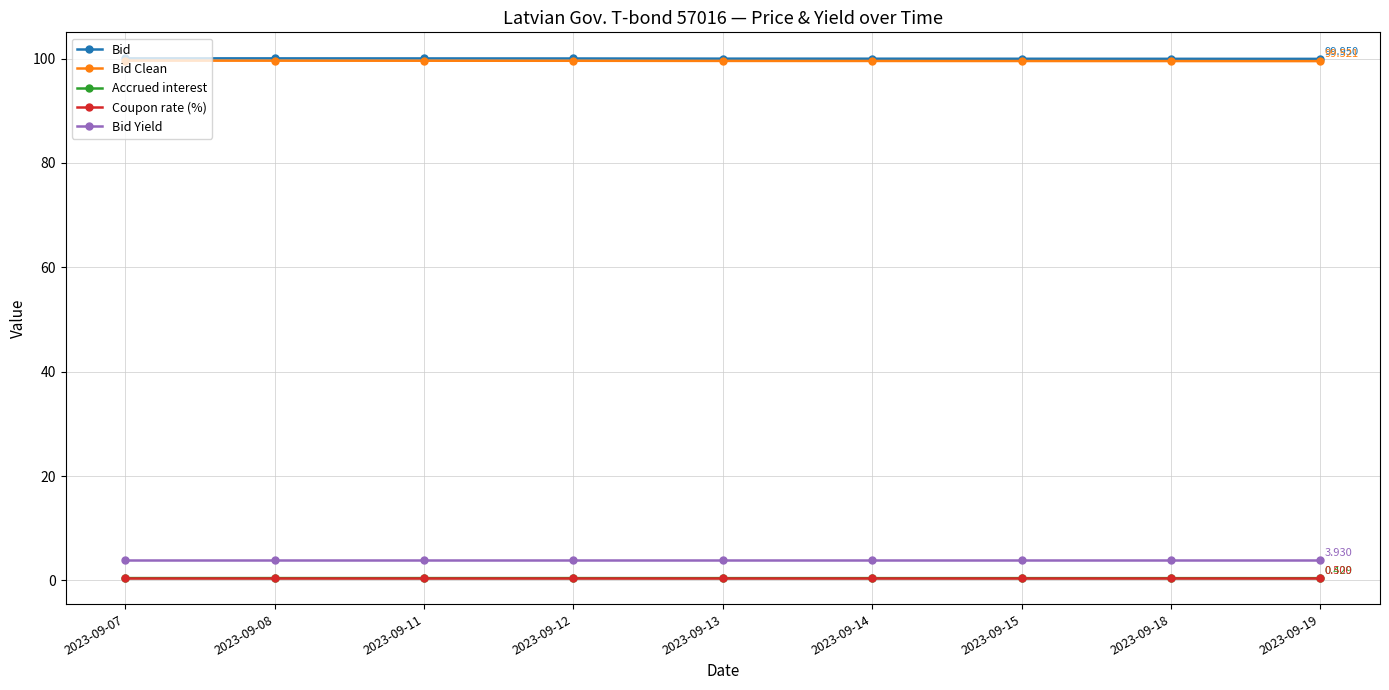

True or false: Coupon rate (%) and Bid intersect in this chart.

False